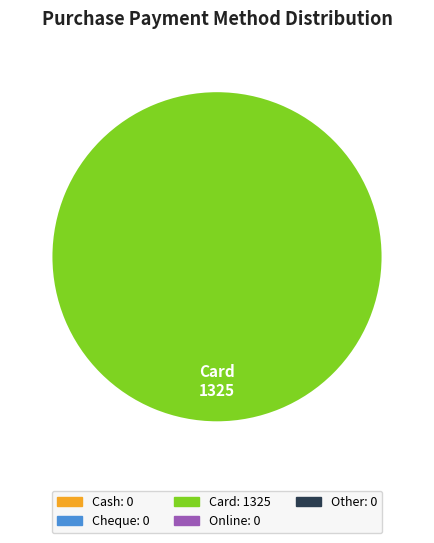

True or false: Card accounts for 86% of the total.

False